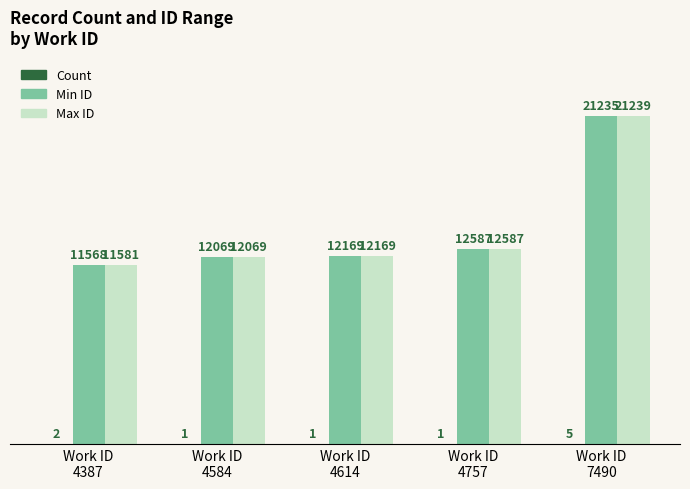

What is the highest value of the Min ID series?

21235